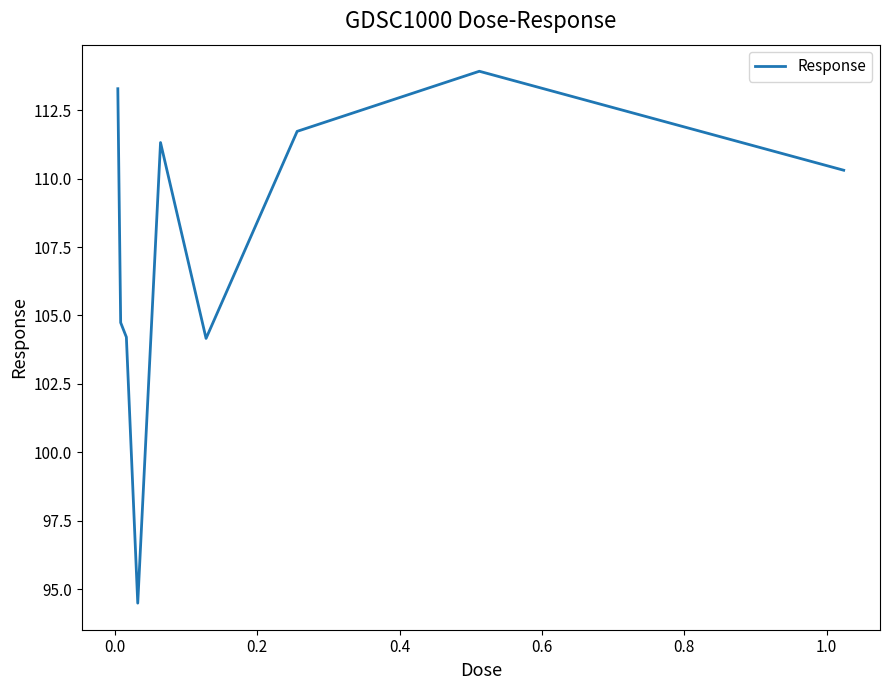

What is the smallest value displayed?

94.5